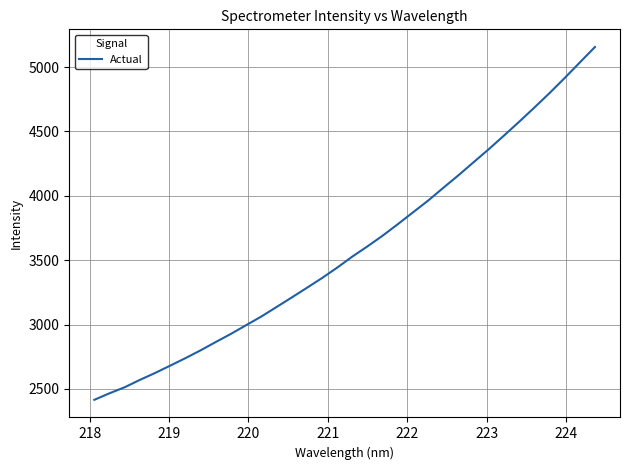

How many lines are shown in the chart?

1